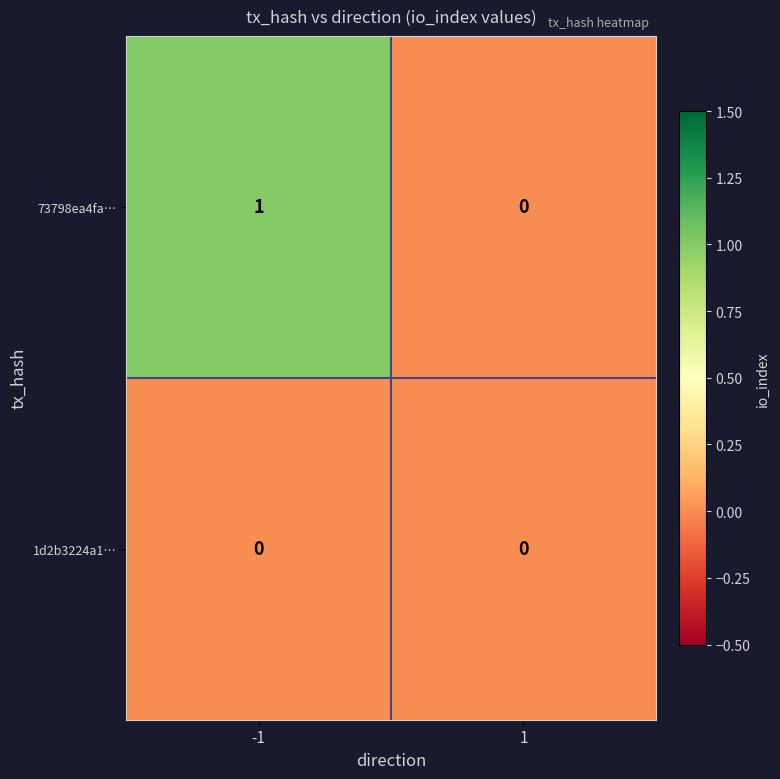

Which label corresponds to the largest value in the chart?

-1